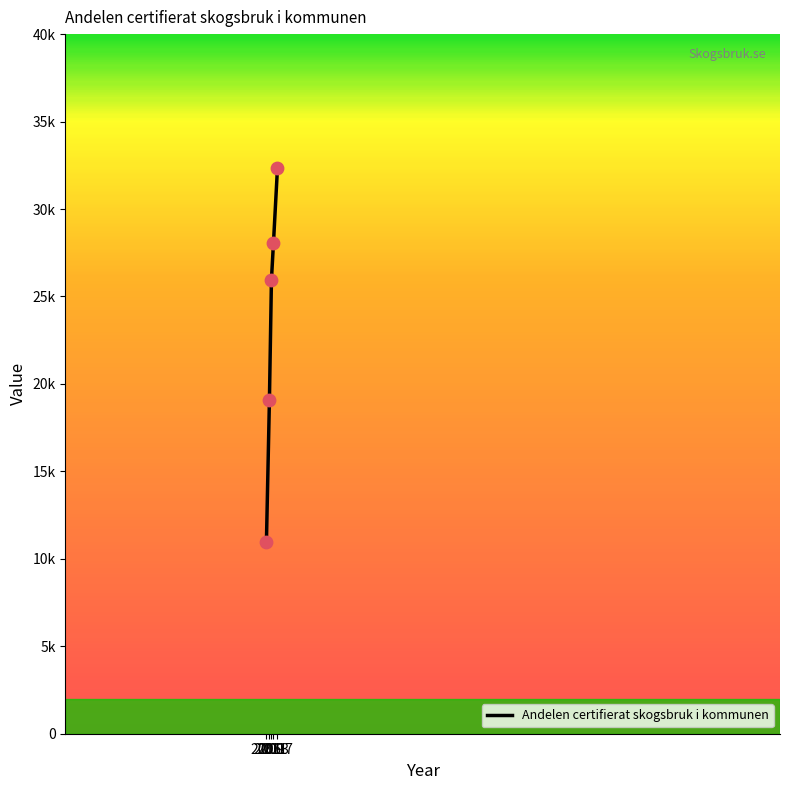

Does the chart have visible grid lines?

No